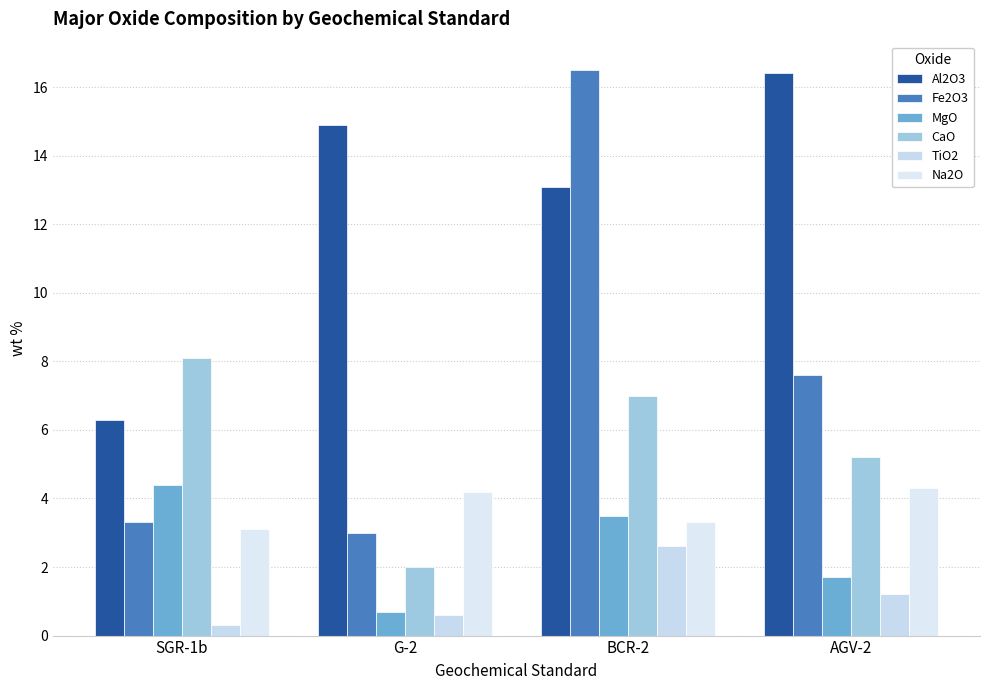

What is the total value across all series at SGR-1b?

25.5